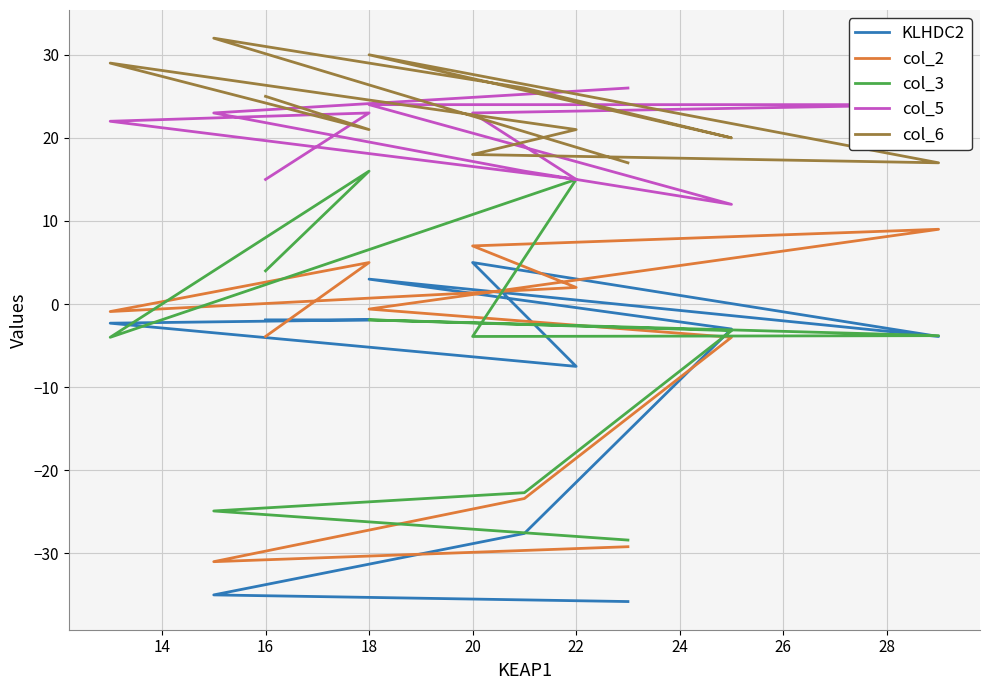

What is the label of the 8th point from the right?

18